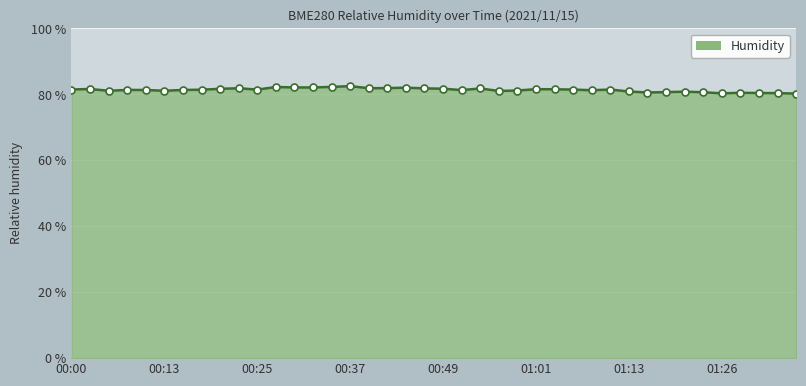

What is the greatest value displayed?

82.5